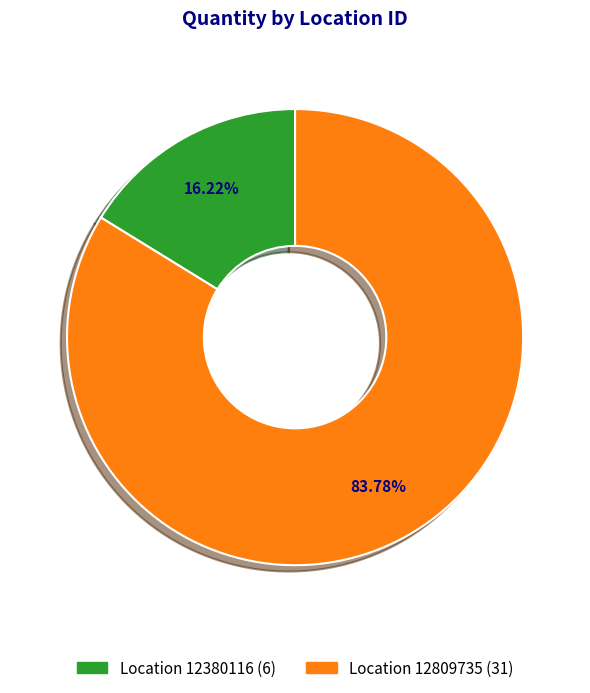

Is there a majority slice in this chart?

Yes